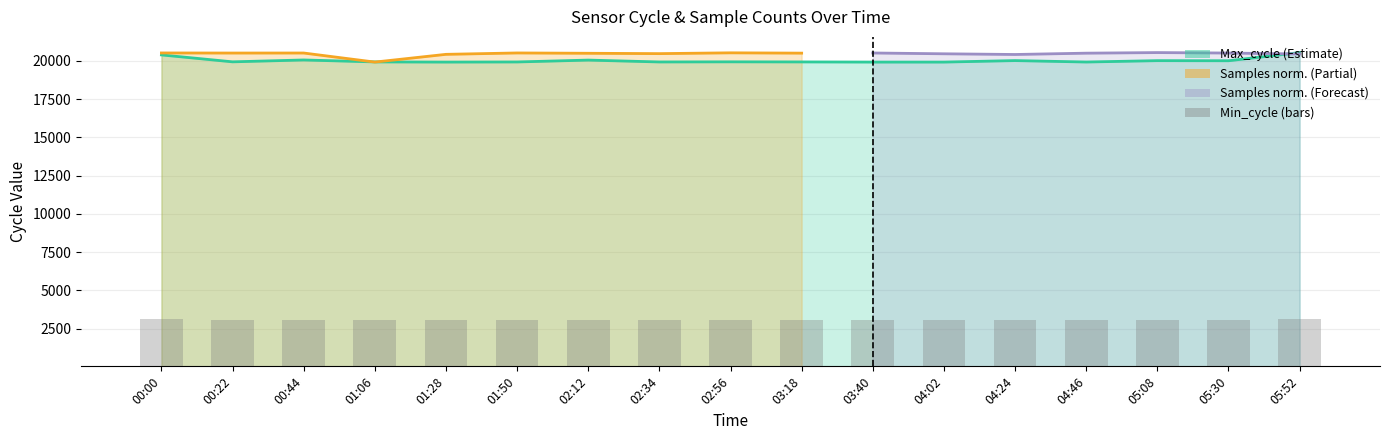

List the labels in order of value, smallest first.

01:28, 03:40, 04:02, 04:46, 01:50, 02:34, 03:18, 01:06, 00:22, 02:56, 05:30, 05:08, 04:24, 02:12, 00:44, 00:00, 05:52